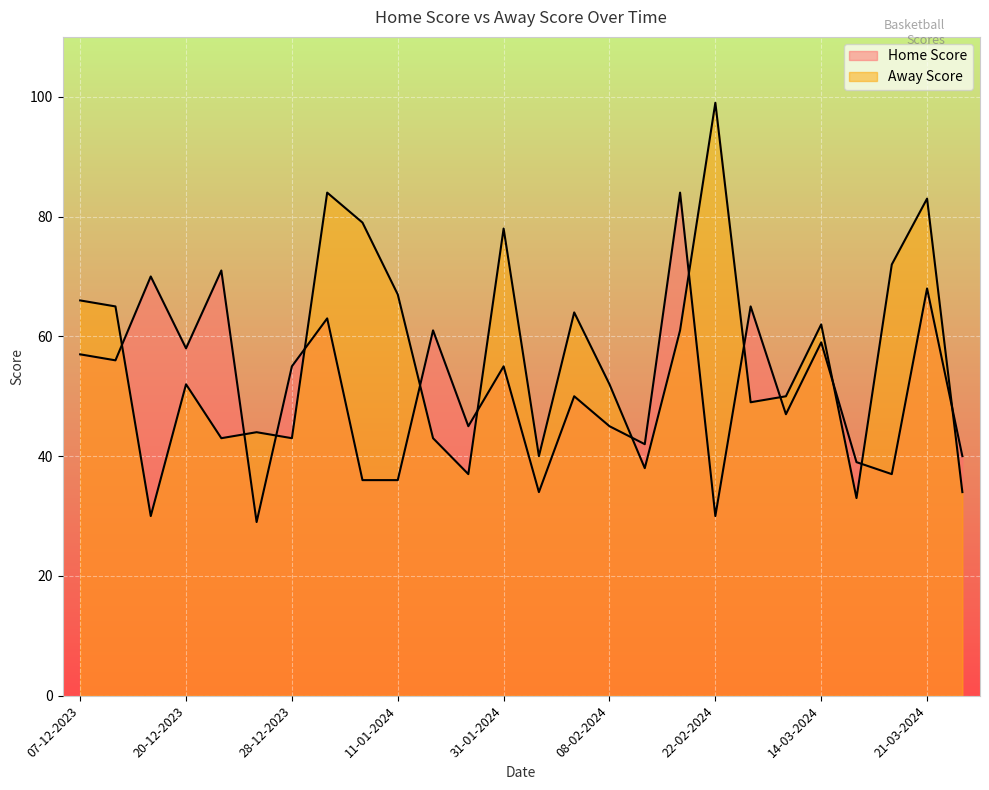

At how many categories does at least one series exceed 67?

9